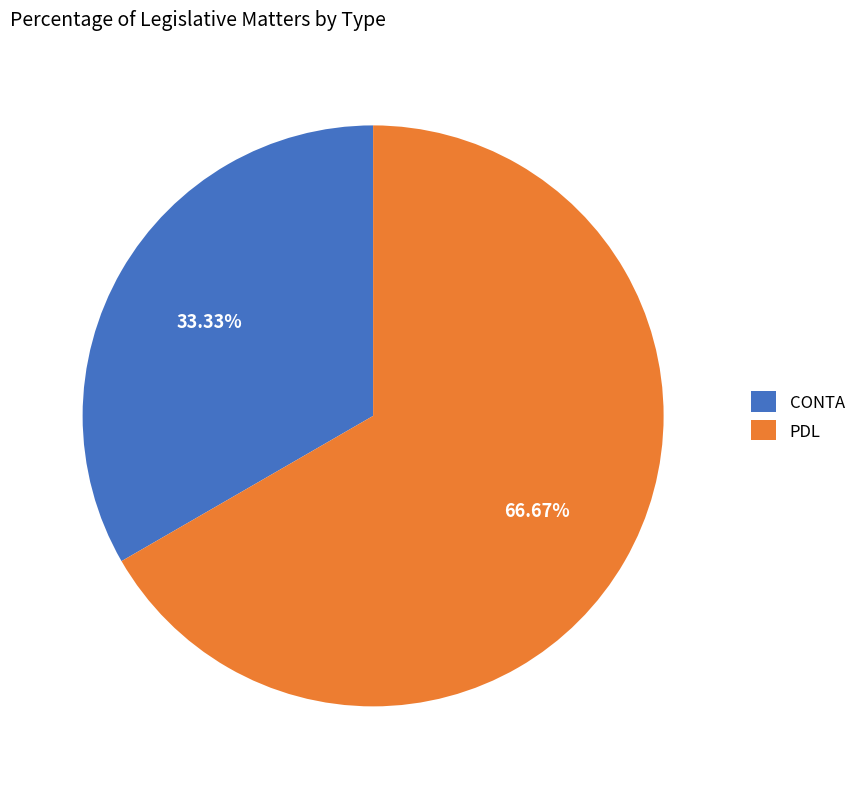

Approximately how many times larger is the value at PDL compared to CONTA?

2.0